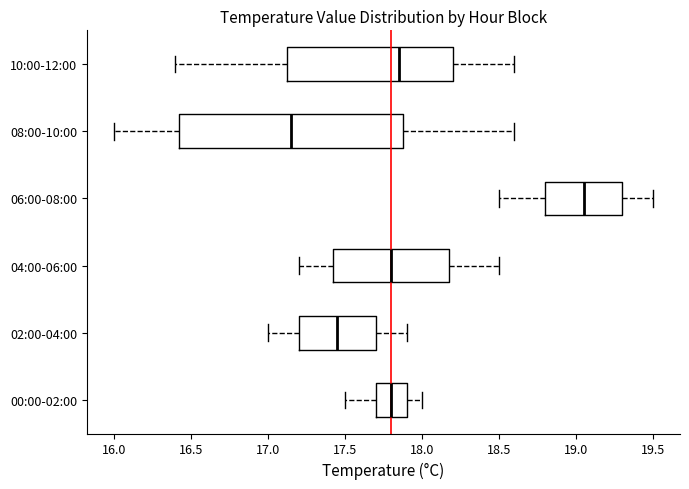

Comparing the boxes themselves (not the whiskers), which one is the widest?

08:00-10:00